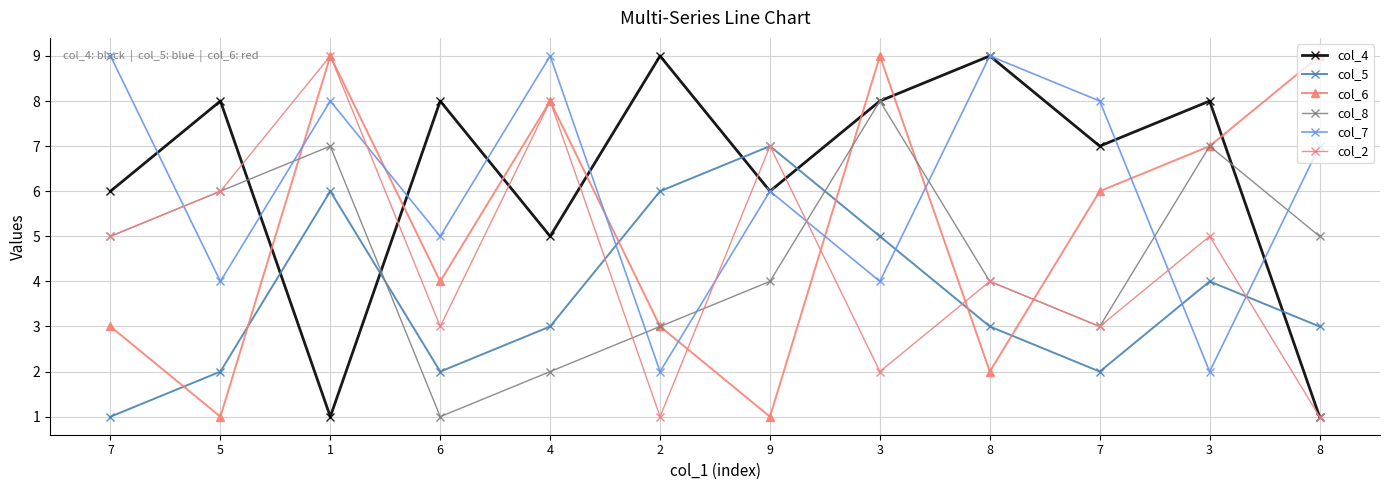

Which series has the largest total across all categories?

col_4